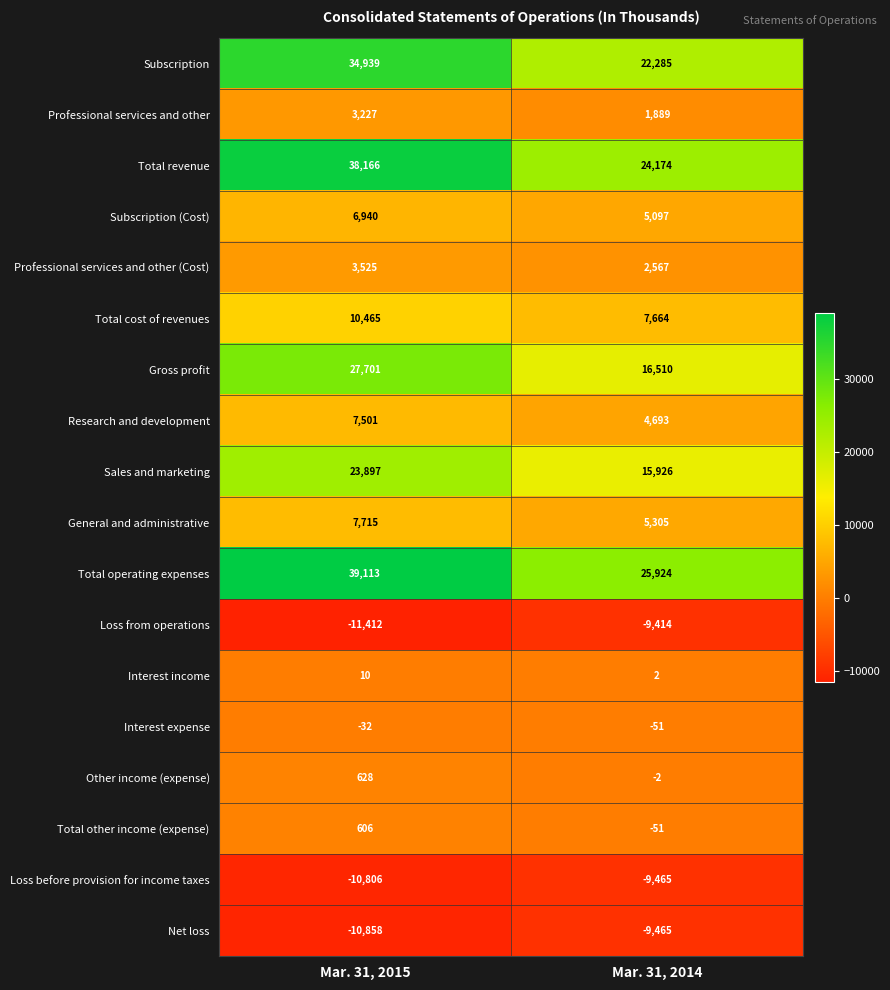

What is the approximate value of Total cost of revenues at Mar. 31, 2015, to the nearest 100?

10500